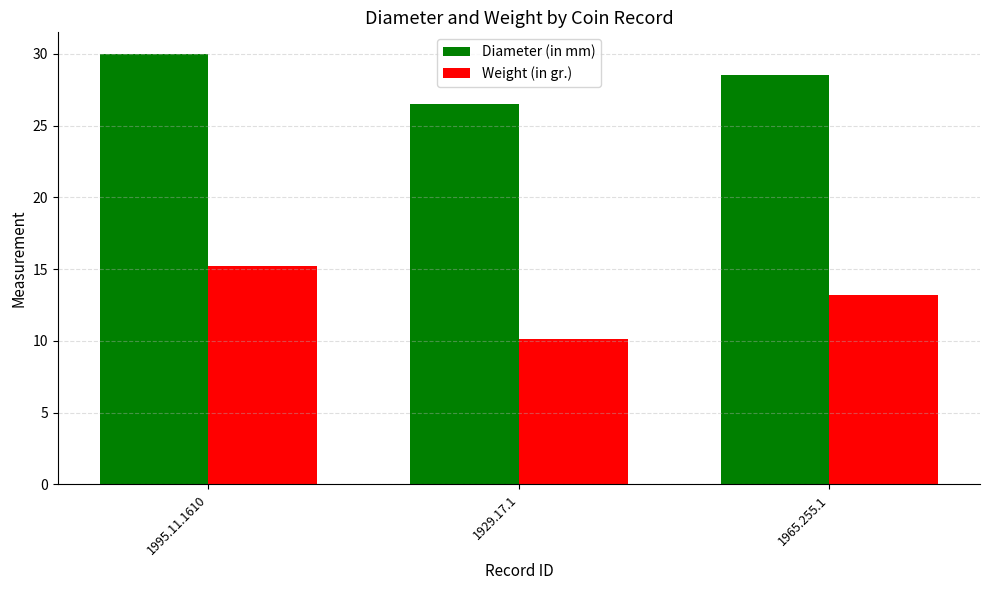

What position from the right is 1929.17.1?

2